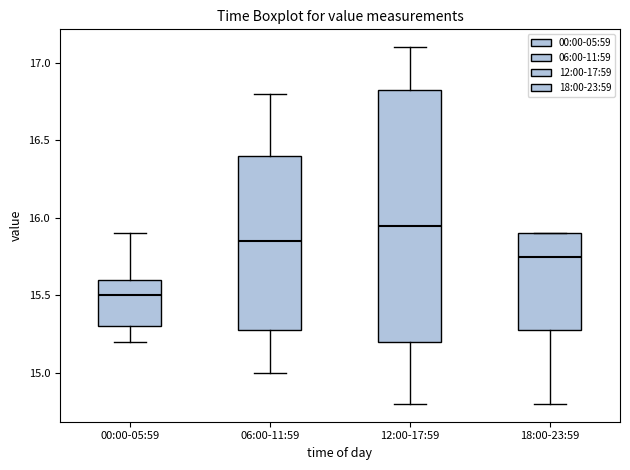

Reading left to right, transcribe this box plot: for each box, give where its median line is, the range the box spans, and where its two whiskers end, as read against the y-axis. The values are not printed on the chart, so give them approximately, as read against the axis.

00:00-05:59: median 15.50, box 15.30 to 15.60, whiskers 15.20 to 15.90
06:00-11:59: median 15.85, box 15.30 to 16.40, whiskers 15.00 to 16.80
12:00-17:59: median 15.95, box 15.20 to 16.85, whiskers 14.80 to 17.10
18:00-23:59: median 15.75, box 15.30 to 15.90, whiskers 14.80 to 15.90